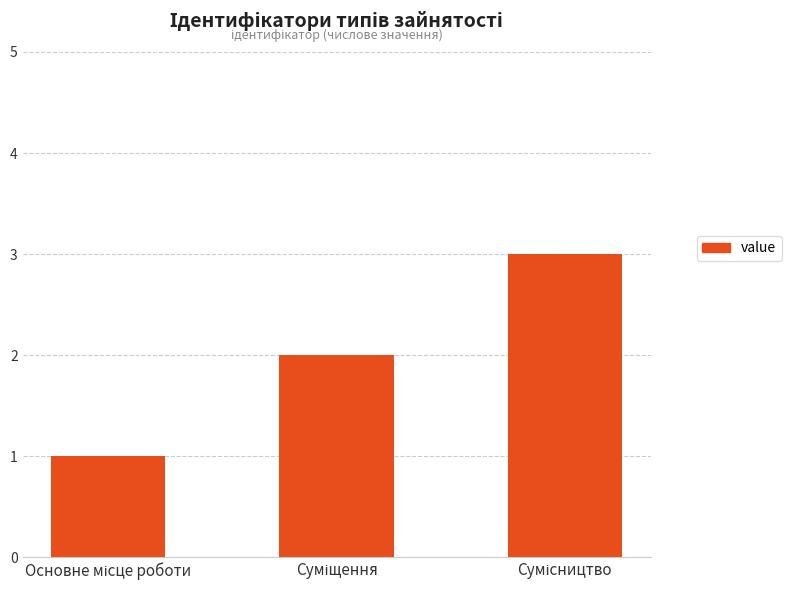

What is the greatest value displayed?

3